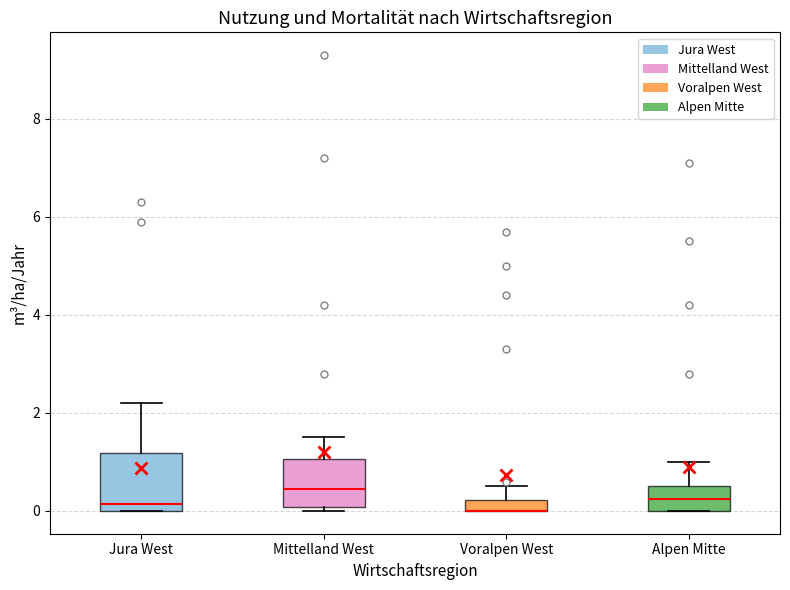

Where is the upper edge of the box for Voralpen West on the y-axis? The values are not printed on the chart, so give them approximately, as read against the axis.

0.2